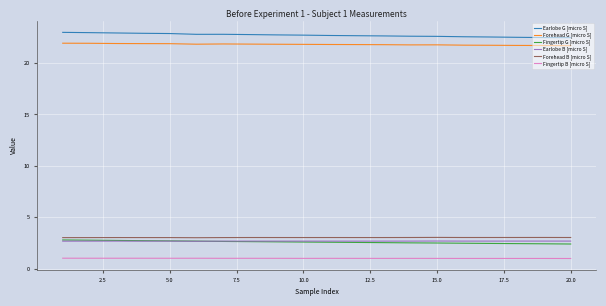

What is the maximum value for Forehead G [micro S]?

21.9